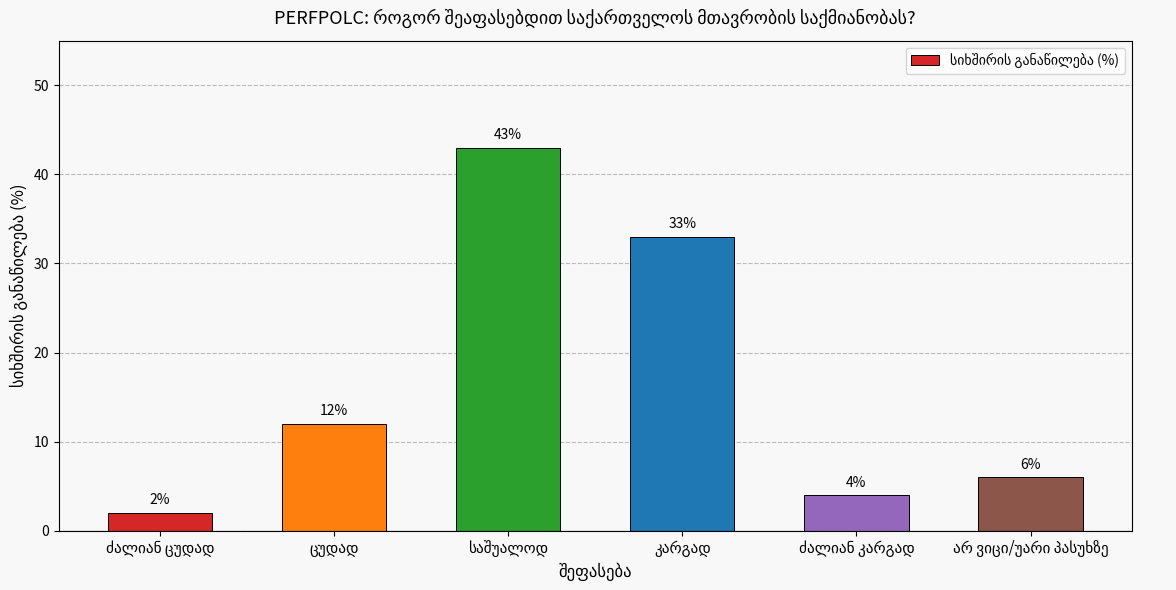

What is the average value?

17